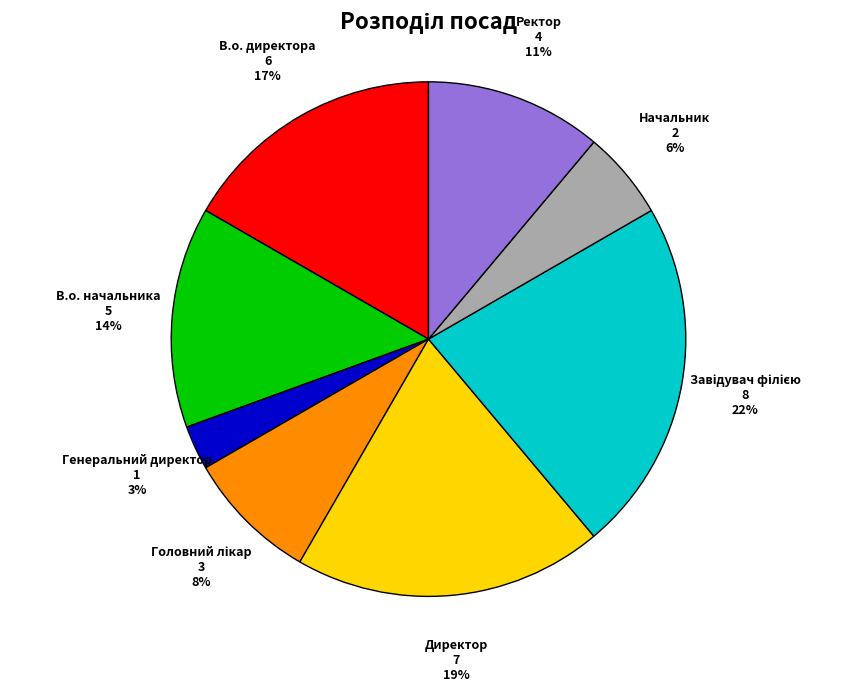

Does any single category account for the majority?

No